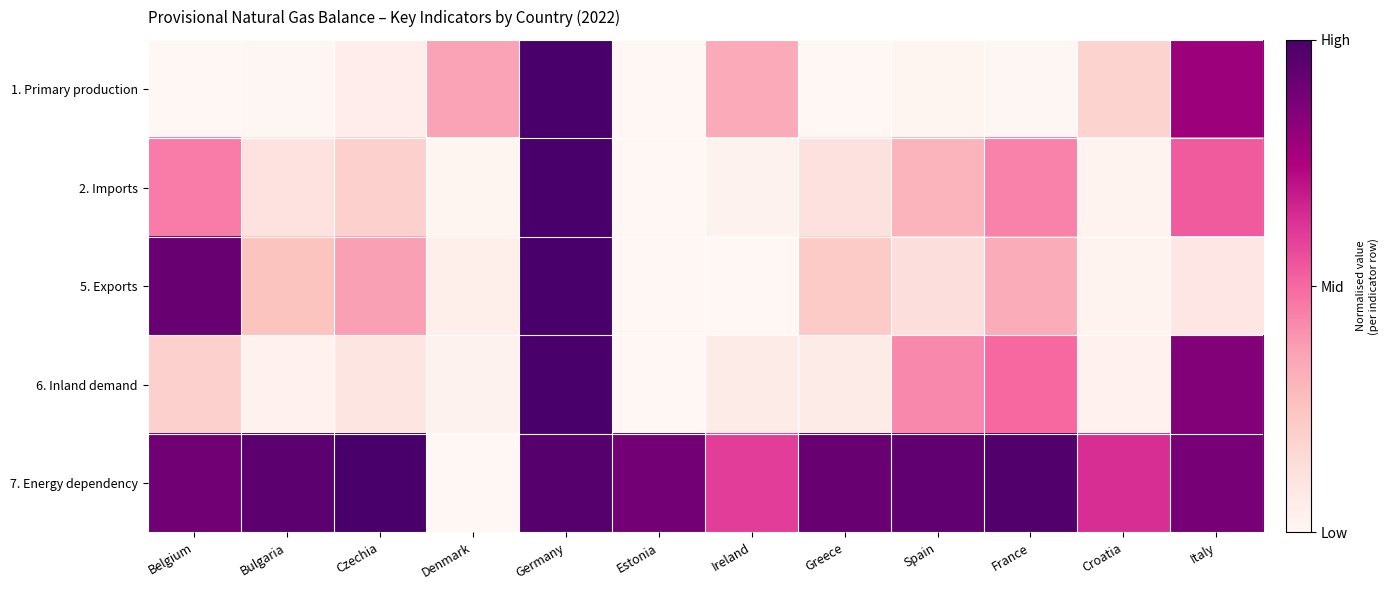

Reading left to right, transcribe all the data shown in this chart.

1. Primary production: Belgium=0.0	Bulgaria=0.0	Czechia=0.1	Denmark=0.4	Germany=1.0	Estonia=0.0	Ireland=0.3	Greece=0.0	Spain=0.0	France=0.0	Croatia=0.2	Italy=0.8
2. Imports: Belgium=0.5	Bulgaria=0.1	Czechia=0.2	Denmark=0.0	Germany=1.0	Estonia=0.0	Ireland=0.0	Greece=0.1	Spain=0.3	France=0.4	Croatia=0.0	Italy=0.5
5. Exports: Belgium=0.9	Bulgaria=0.3	Czechia=0.4	Denmark=0.0	Germany=1.0	Estonia=0.0	Ireland=0.0	Greece=0.2	Spain=0.1	France=0.3	Croatia=0.0	Italy=0.1
6. Inland demand: Belgium=0.2	Bulgaria=0.0	Czechia=0.1	Denmark=0.0	Germany=1.0	Estonia=0.0	Ireland=0.1	Greece=0.1	Spain=0.4	France=0.5	Croatia=0.0	Italy=0.8
7. Energy dependency: Belgium=0.9	Bulgaria=1.0	Czechia=1.0	Denmark=0.0	Germany=1.0	Estonia=0.9	Ireland=0.6	Greece=0.9	Spain=0.9	France=1.0	Croatia=0.6	Italy=0.9